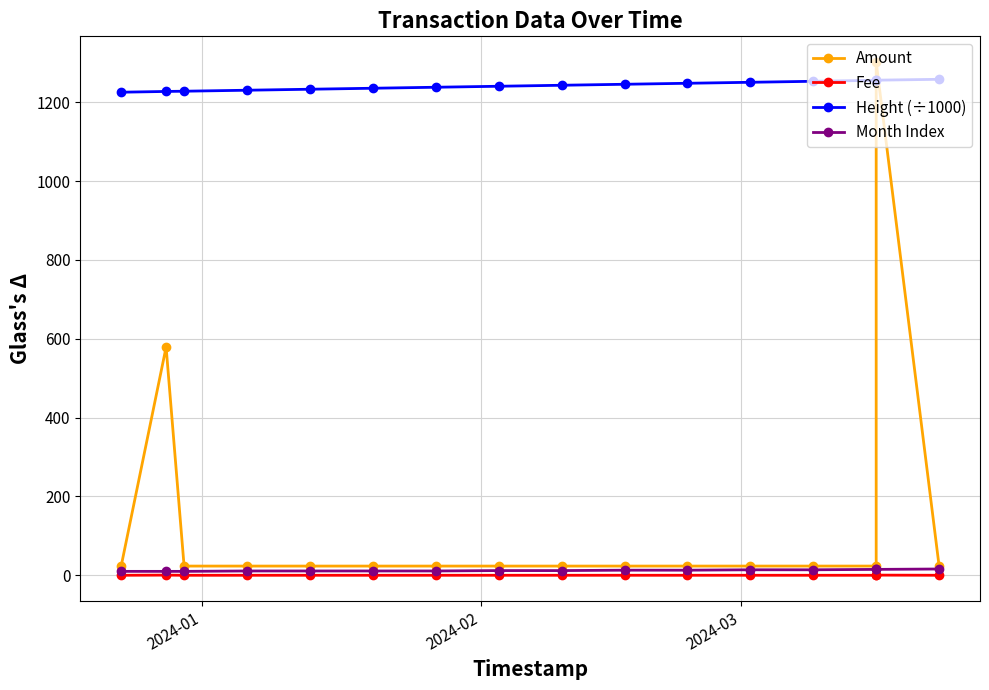

The value of Month Index at 14 is 13.9. True or false?

False